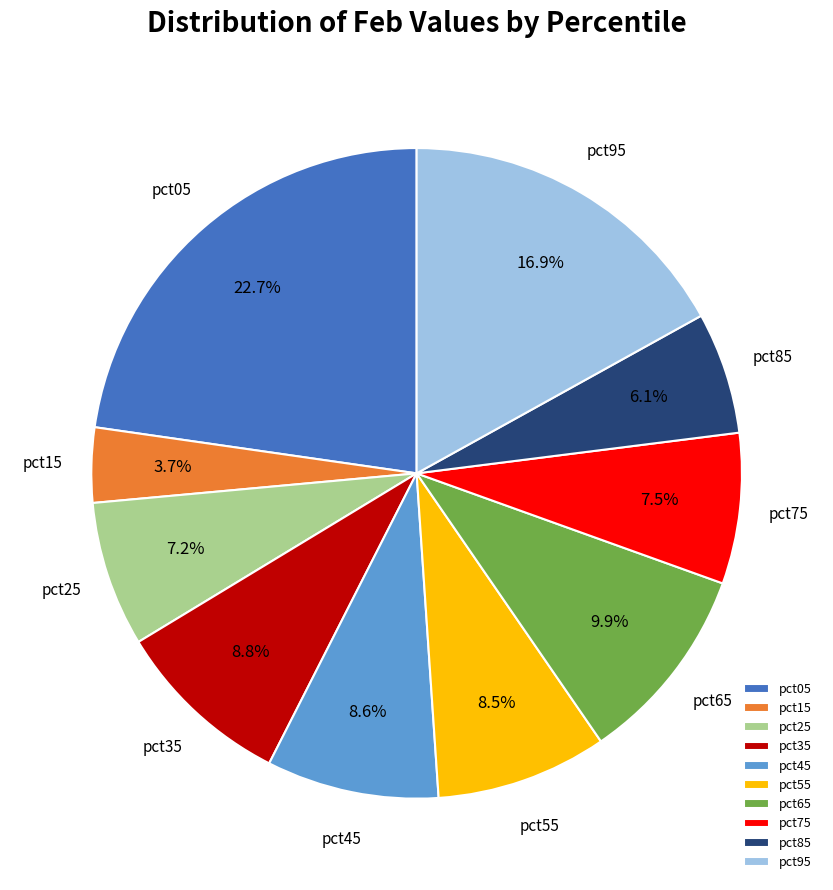

Does any single category account for the majority?

No